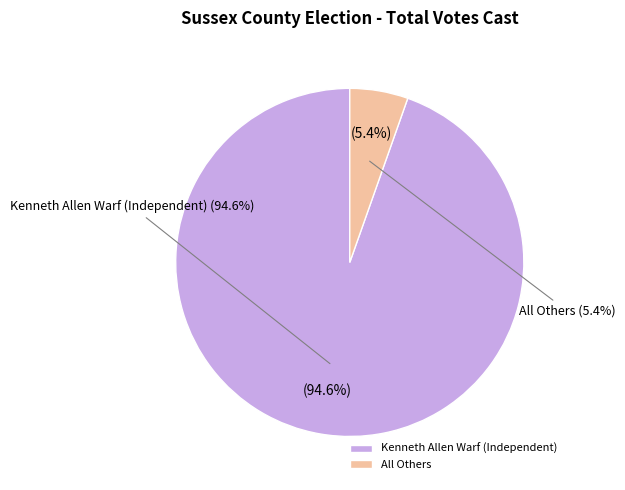

Approximately how many times larger is the value at Kenneth Allen Warf (Independent) compared to All Others?

17.5